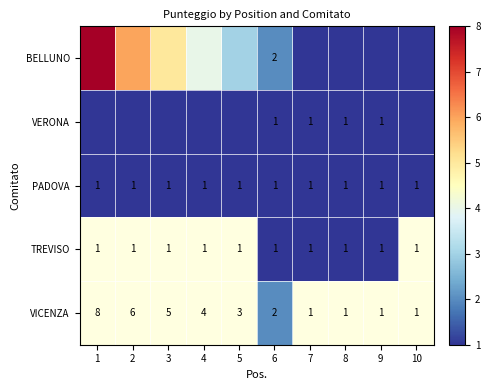

Is it true that PADOVA equals 0 at 3?

False